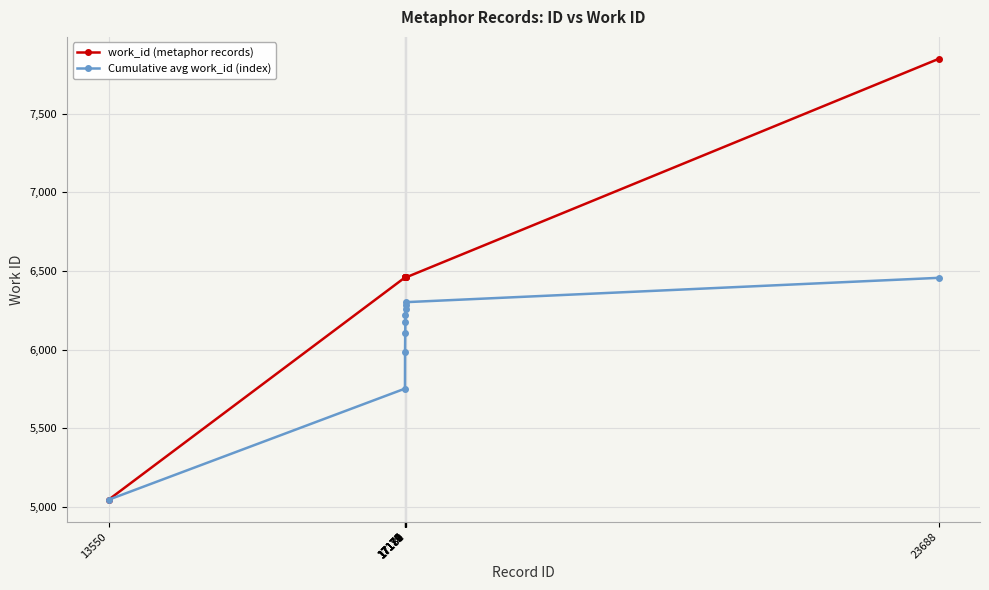

Which series has the largest range (max minus min)?

work_id (metaphor records)